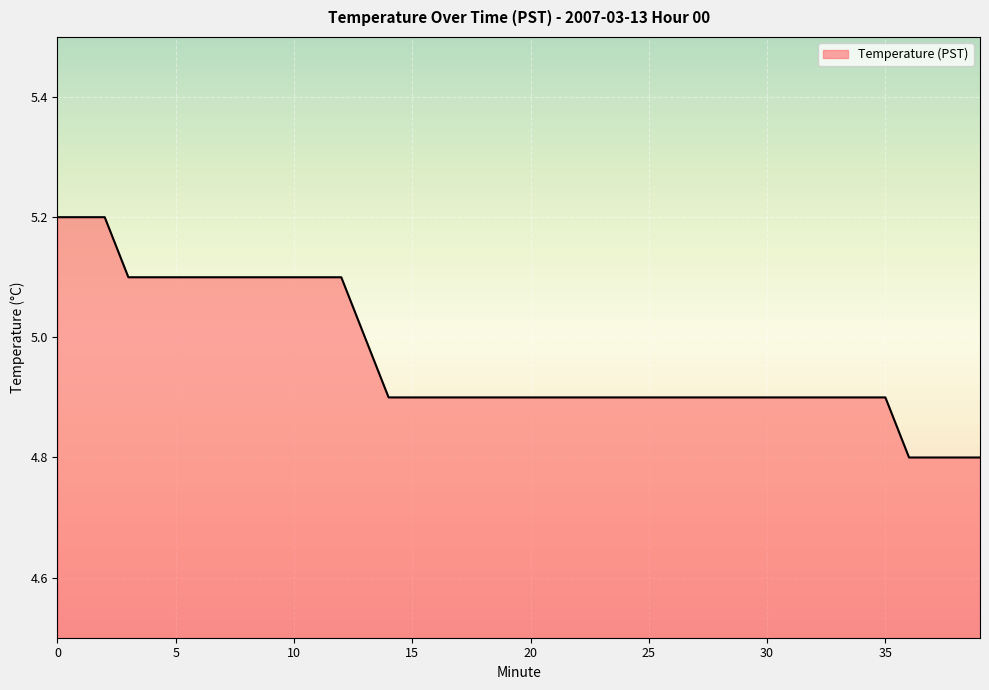

Reading right to left, list all the values displayed in this chart.

4.8	4.8	4.8	4.8	4.9	4.9	4.9	4.9	4.9	4.9	4.9	4.9	4.9	4.9	4.9	4.9	4.9	4.9	4.9	4.9	4.9	4.9	4.9	4.9	4.9	4.9	5.0	5.1	5.1	5.1	5.1	5.1	5.1	5.1	5.1	5.1	5.1	5.2	5.2	5.2